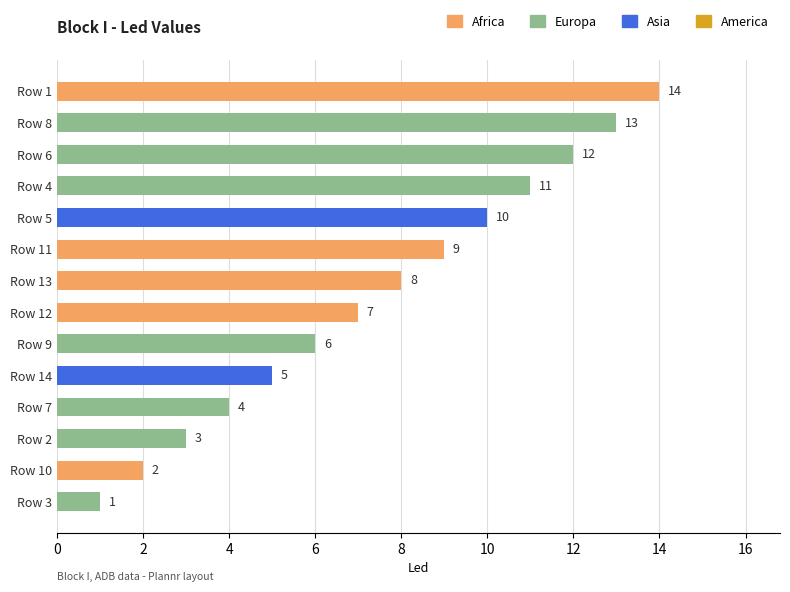

What is the difference between the second highest and minimum values?

12